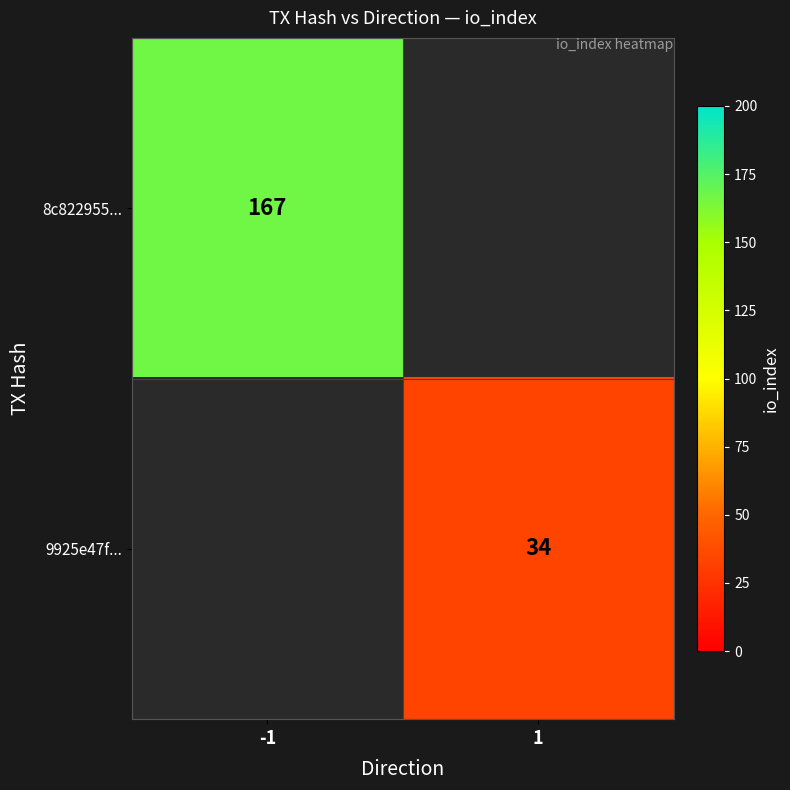

The 9925e47f... series shows 34 at 1. True or false?

True